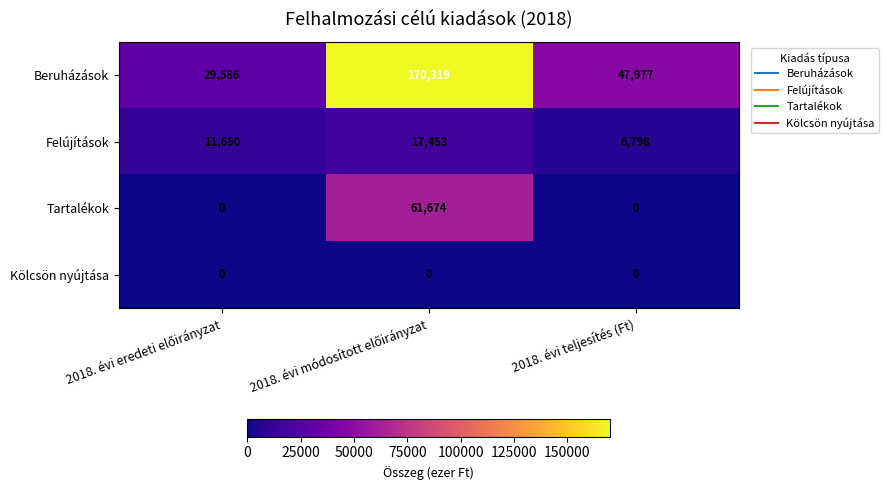

The value of Tartalékok at 2018. évi teljesítés (Ft) is -26937. True or false?

False